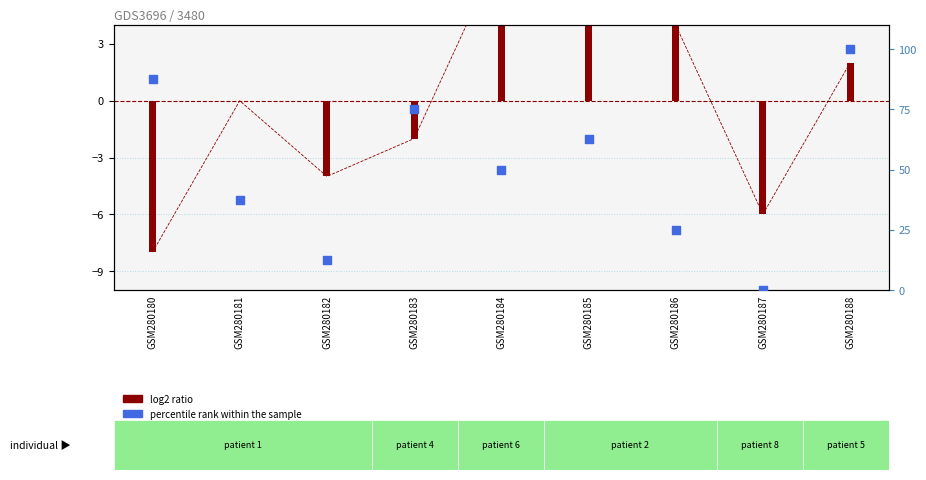

Is the value of log2 ratio at GSM280185 greater than the value of percentile rank within the sample at GSM280183?

No